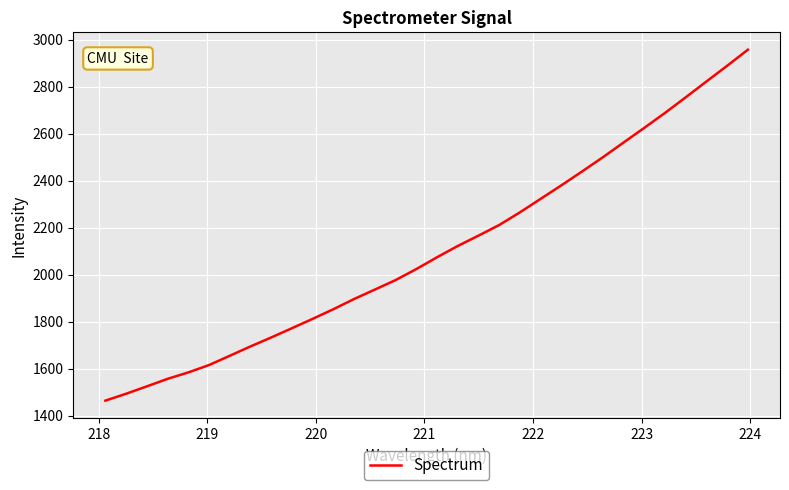

How many distinct data groups are displayed?

1